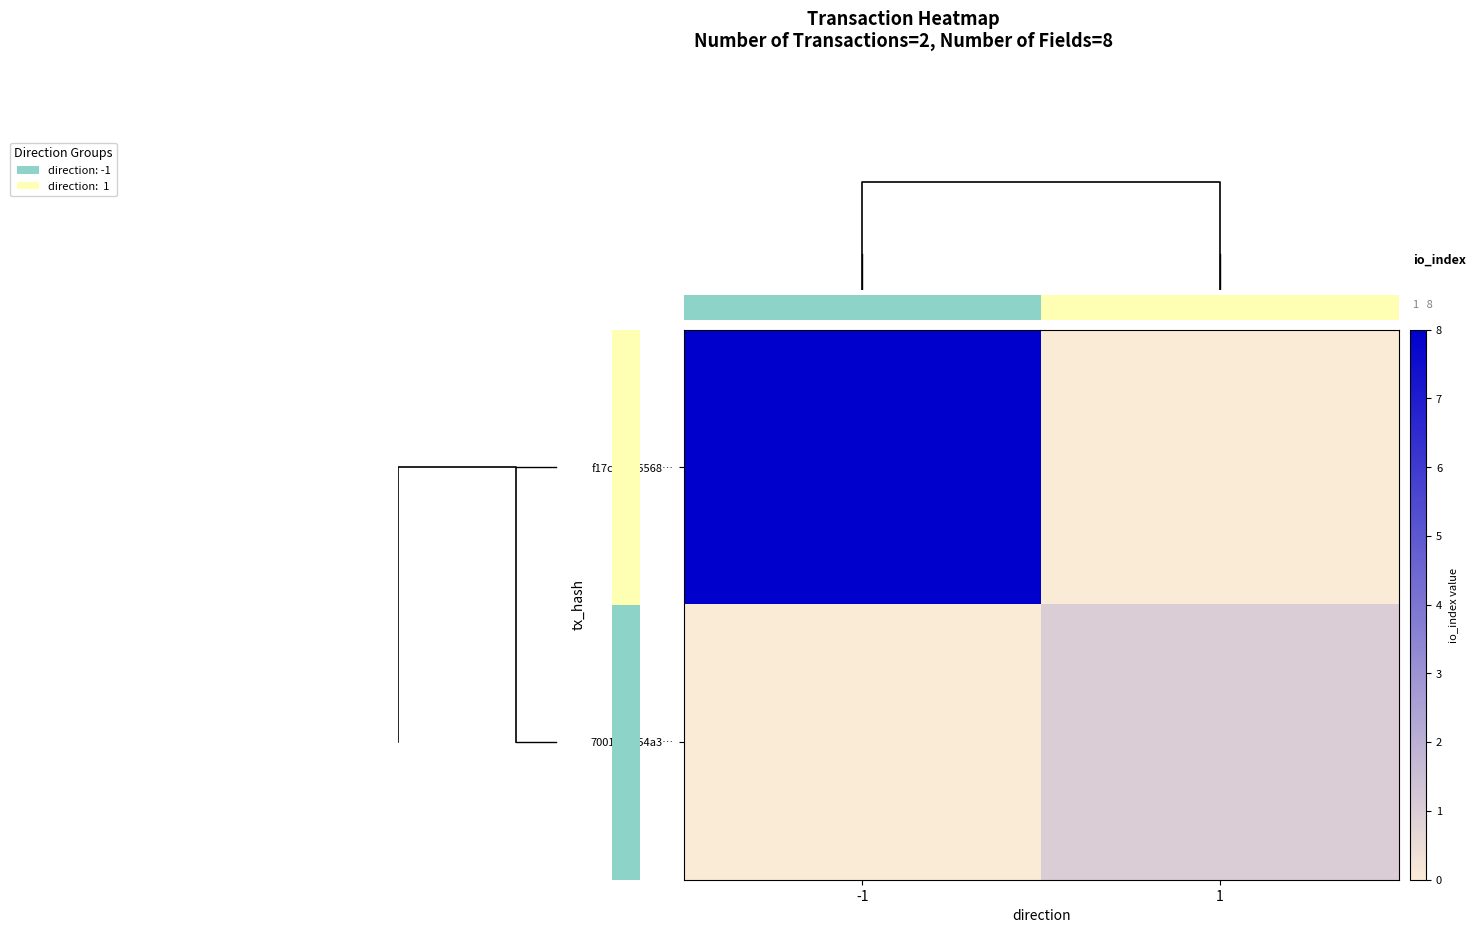

Count the 700108fb54a3… values in the range 0 to 1.

2